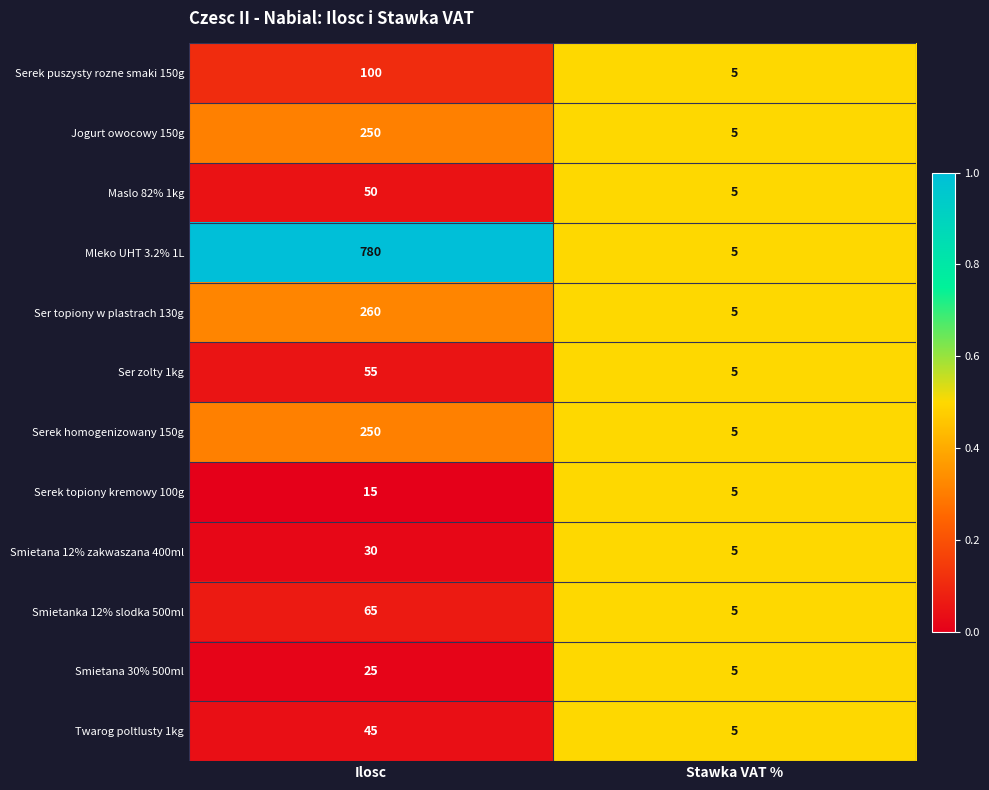

What is the sum of all Jogurt owocowy 150g values?

255